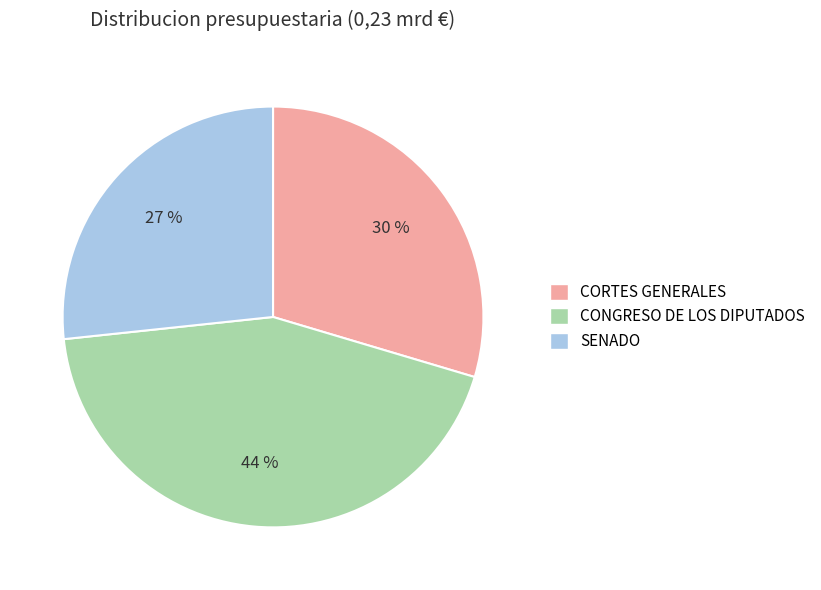

True or false: CONGRESO DE LOS DIPUTADOS accounts for 44% of the total.

True